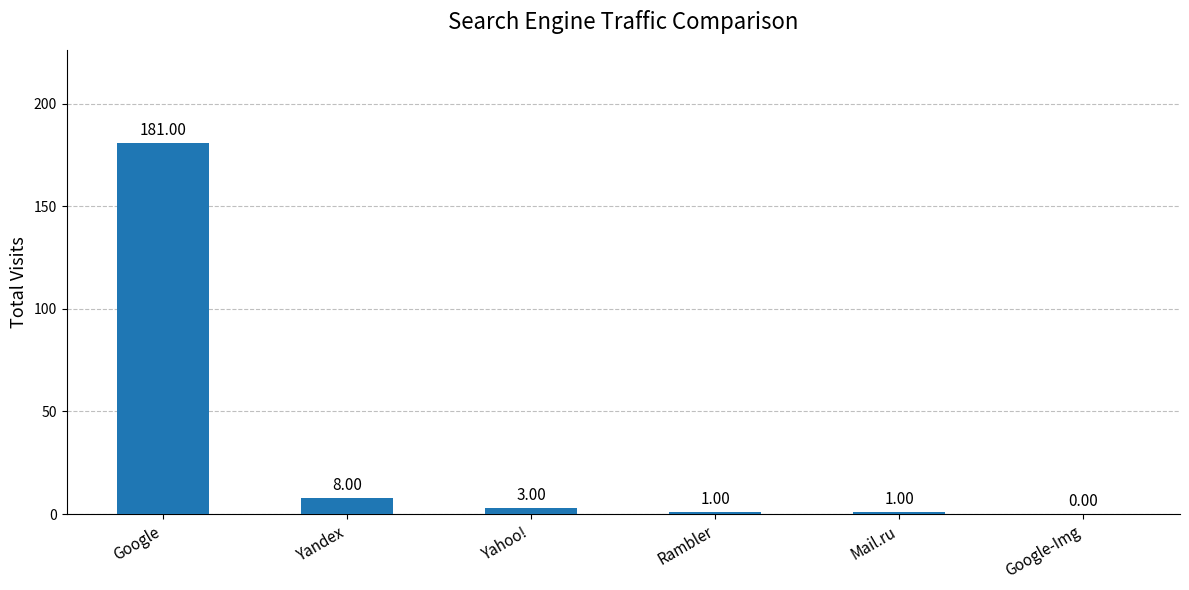

What is the ratio of the value at Rambler to the value at Mail.ru?

1.0